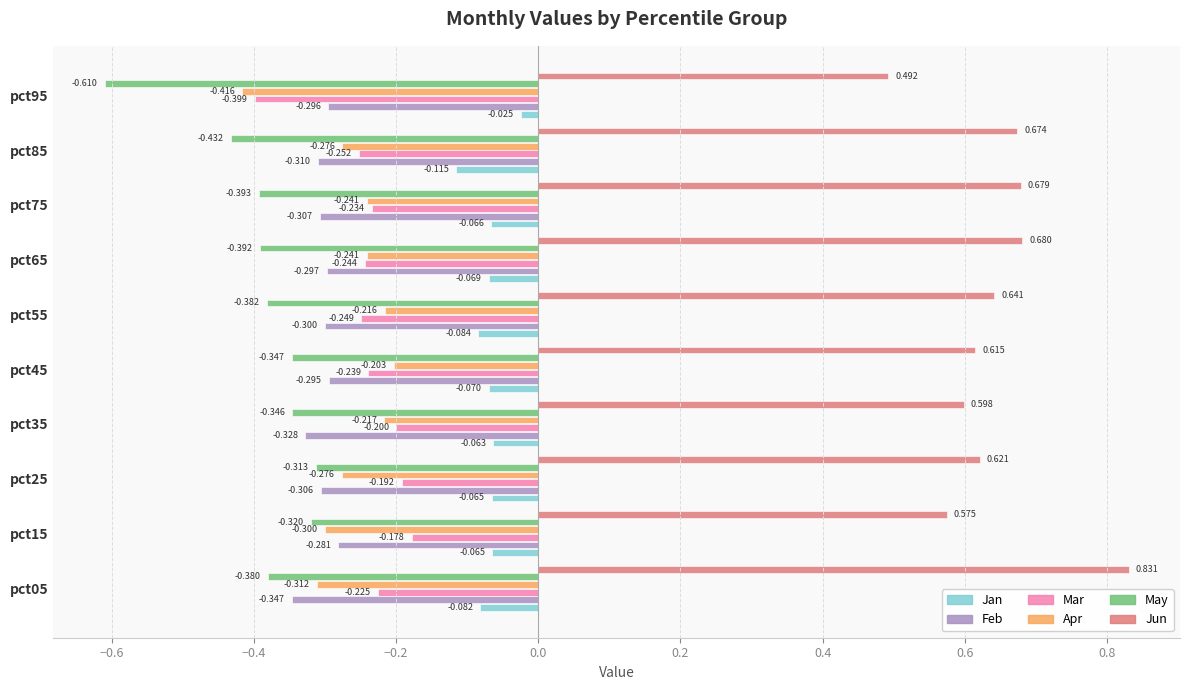

Between pct55 and pct35, which is larger?

pct35